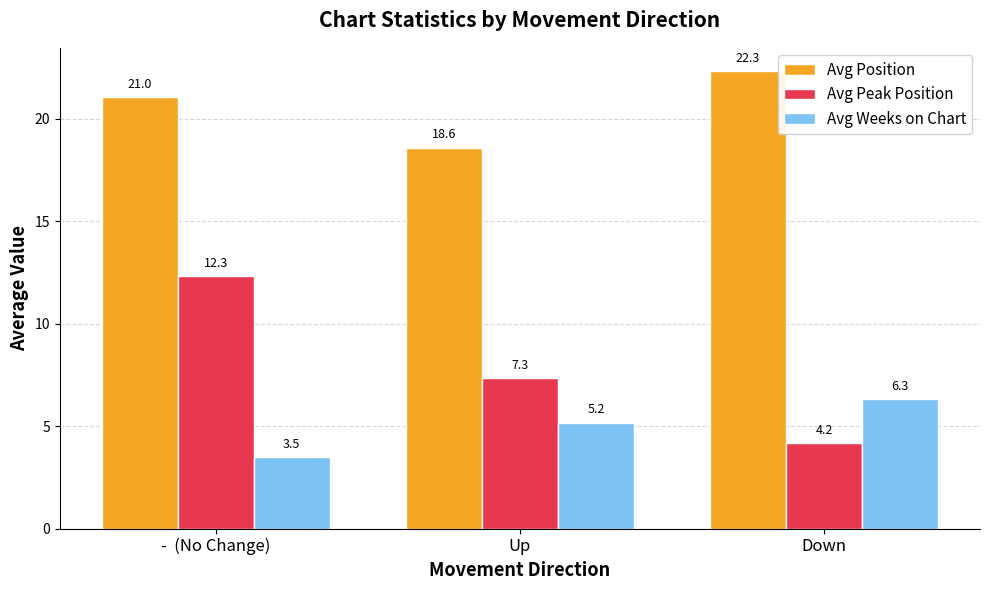

Is it true that Avg Peak Position equals 7.3 at Up?

True